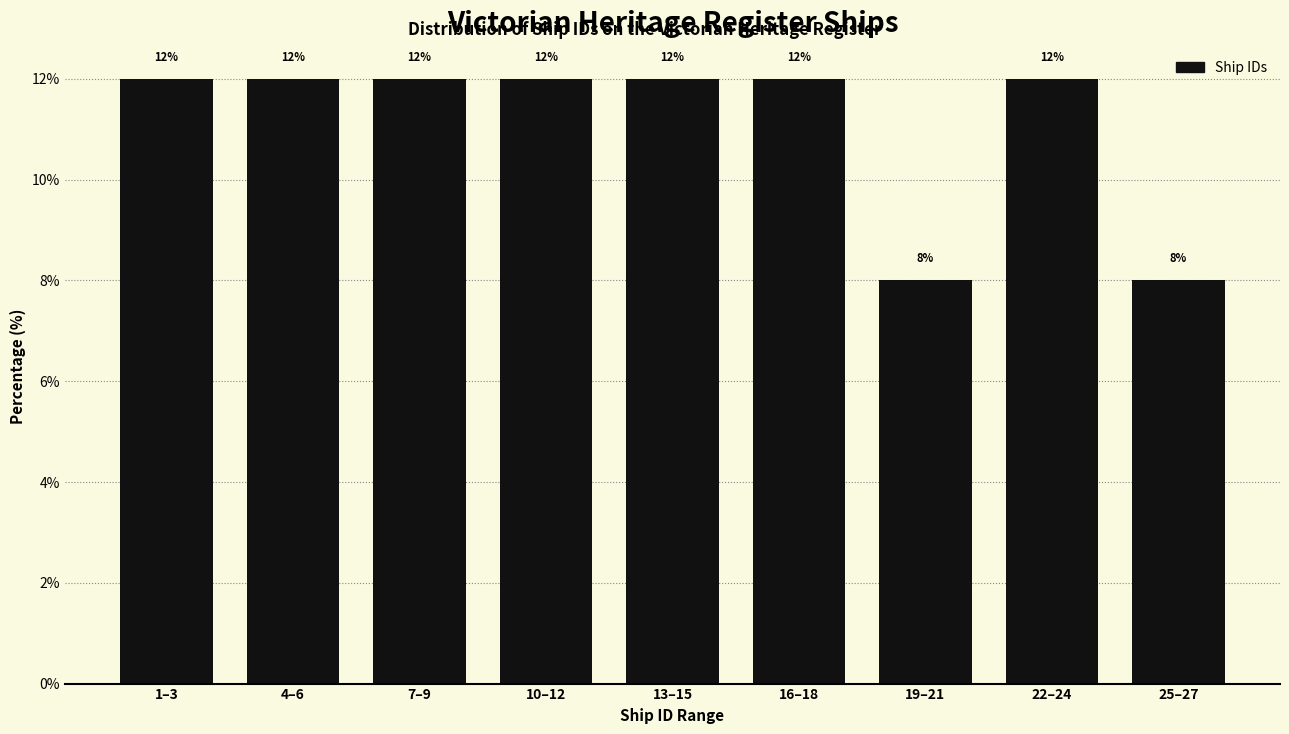

Reading left to right, extract all data points from this chart.

12	12	12	12	12	12	8	12	8